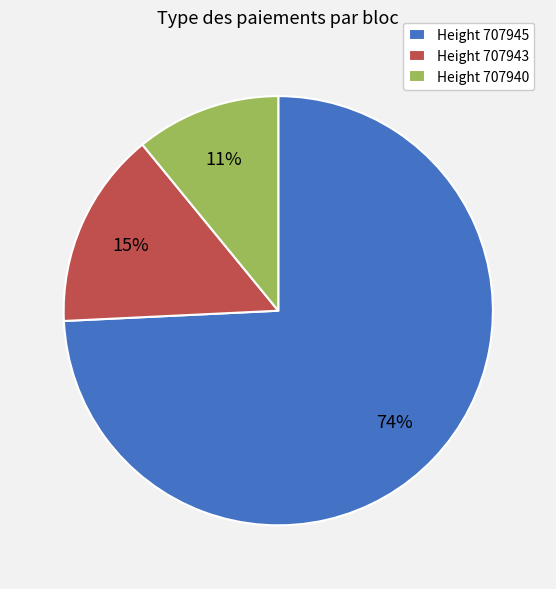

To the nearest percent, what is the combined percentage of Height 707940 and Height 707945?

85%